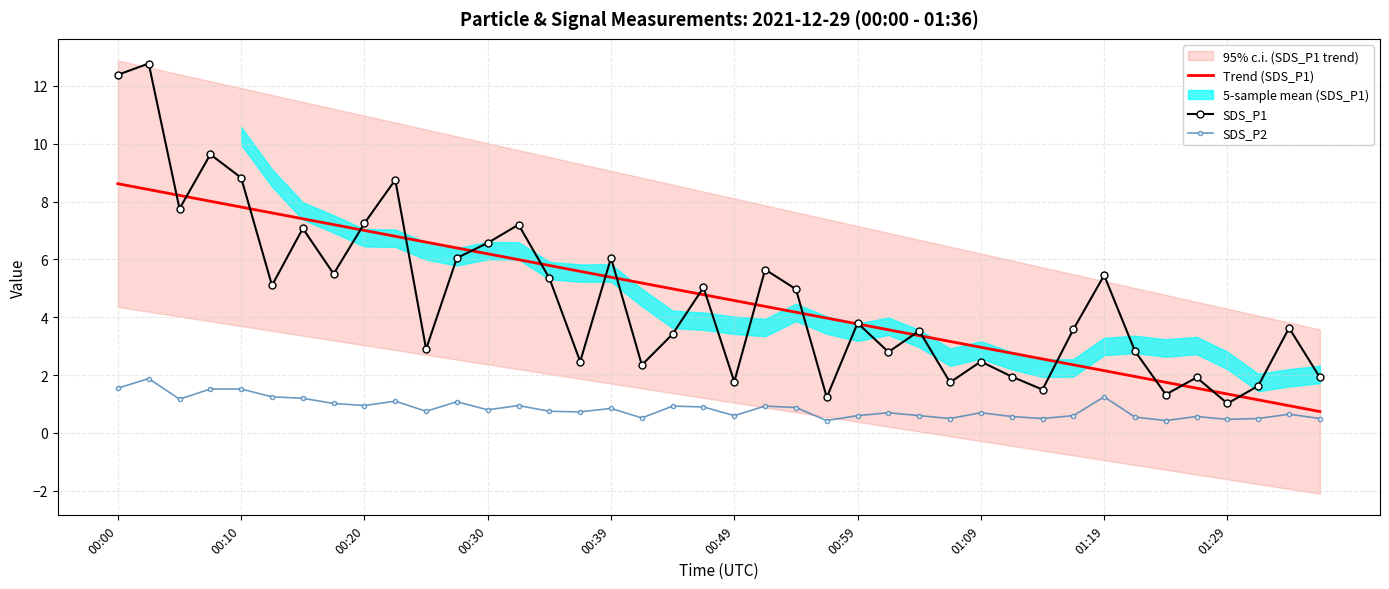

What is the maximum value for Trend (SDS_P1)?

8.6